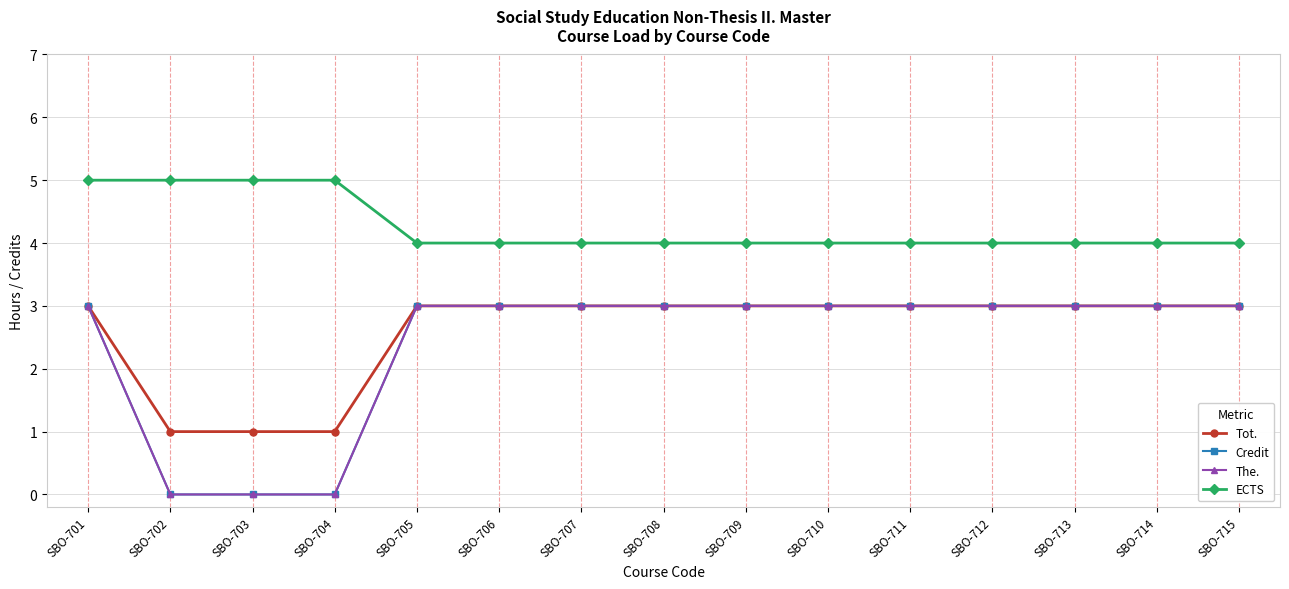

What is the difference between the second highest and minimum values in the Tot. series?

2